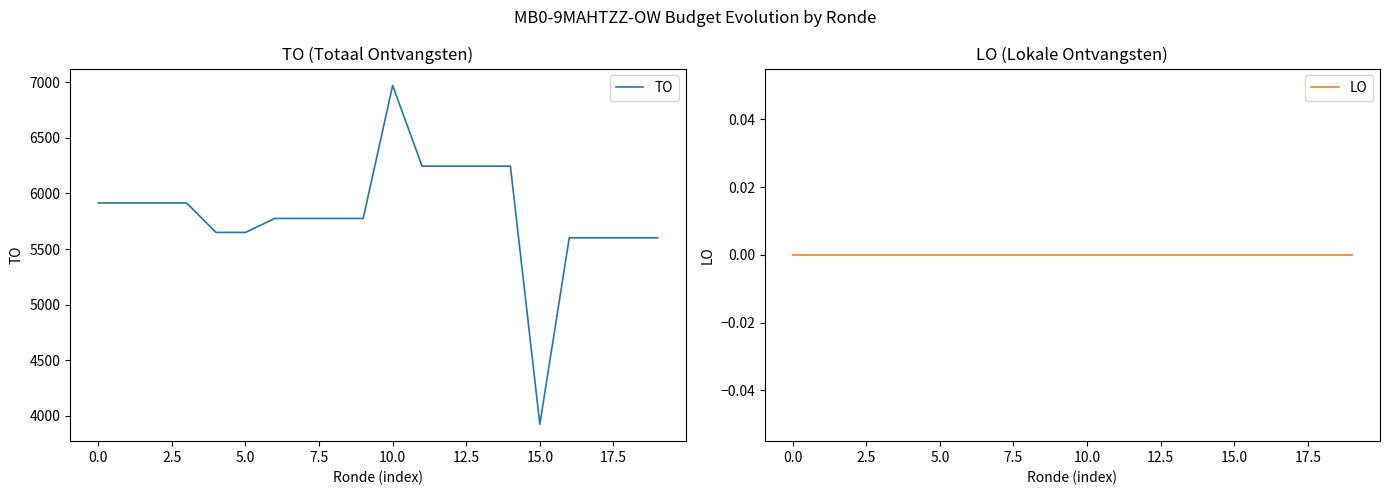

True or false: TO and LO intersect in this chart.

False